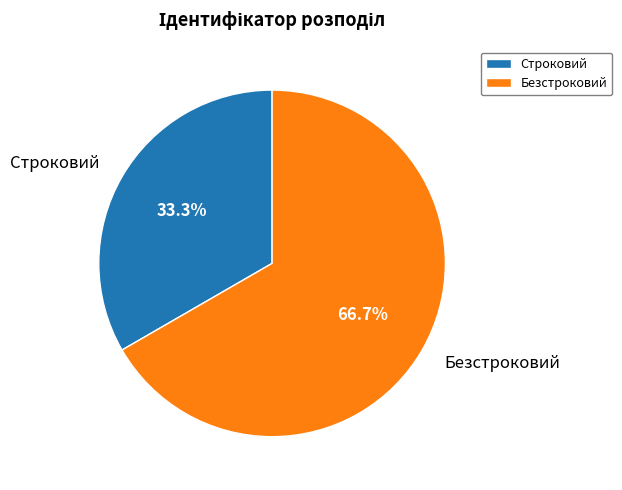

Is it true that Безстроковий is 80% of the pie?

False